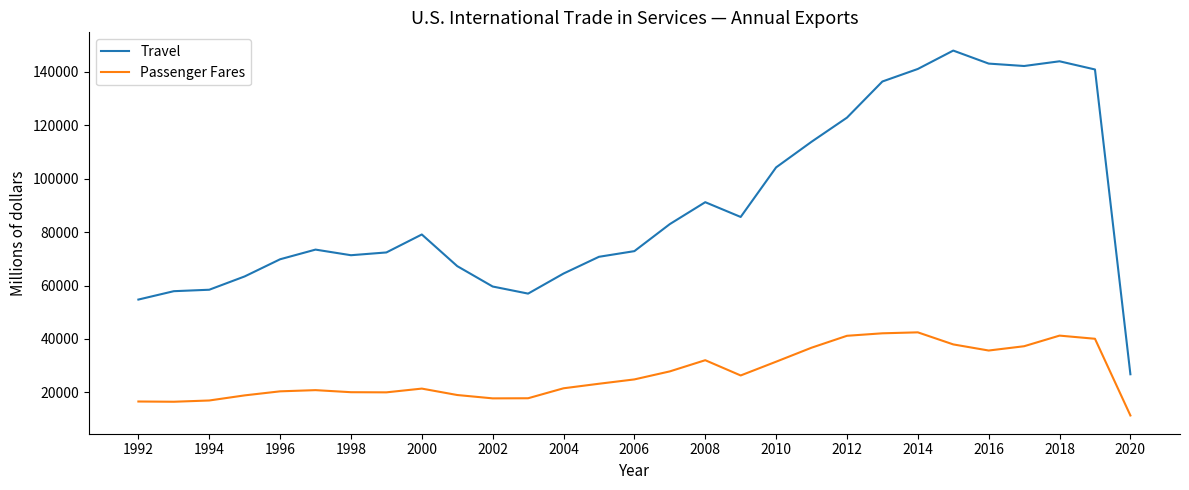

True or false: Travel and Passenger Fares intersect in this chart.

False